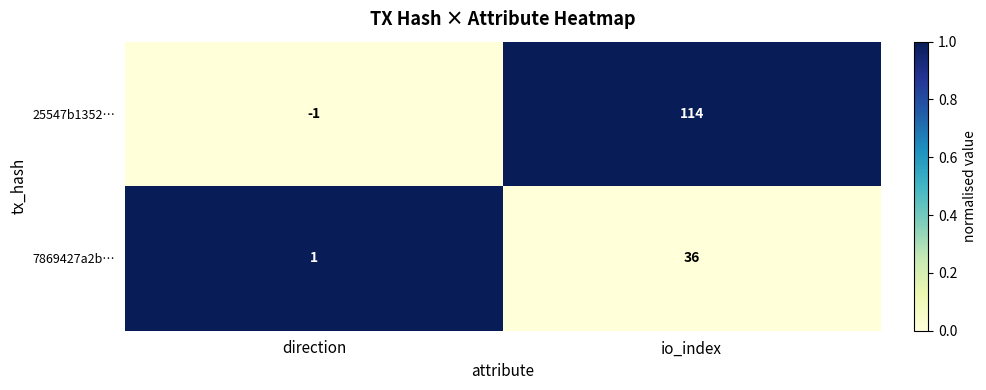

Is it true that 25547b1352… equals -1 at direction?

True